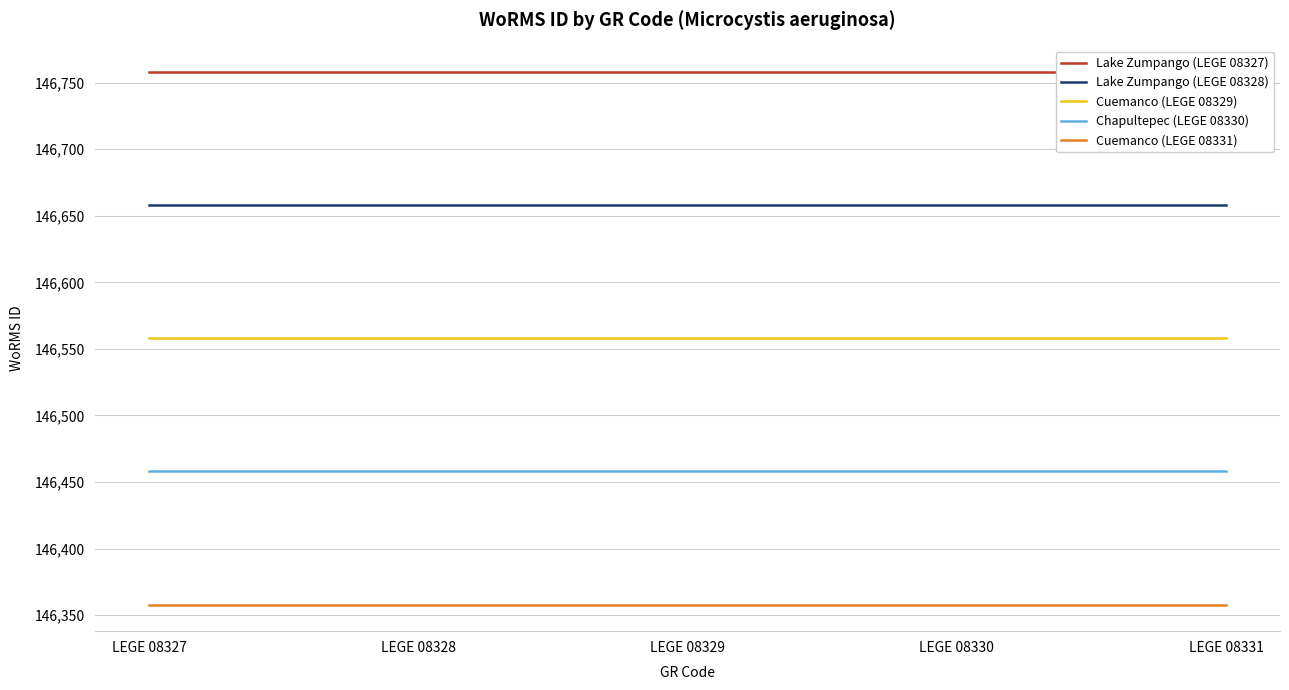

How many lines are shown in the chart?

5